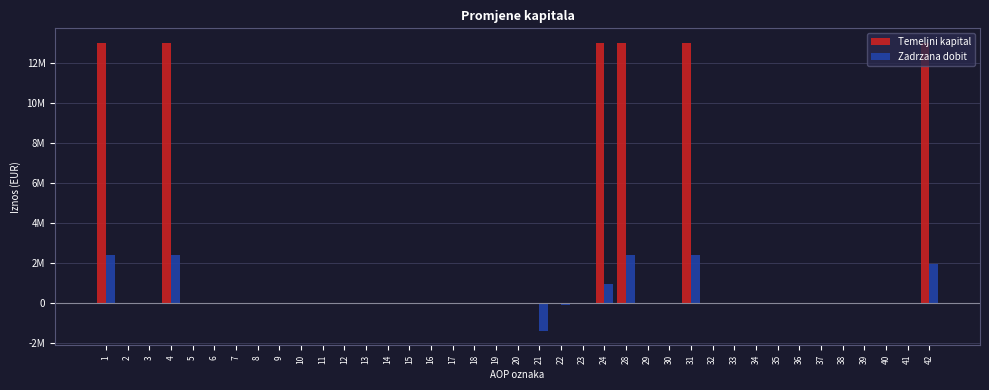

Reading right to left, extract all data points from this chart.

Temeljni kapital: 13033800	0	0	0	0	0	0	0	0	0	0	13033800	0	0	13033800	13033805	0	0	0	0	0	0	0	0	0	0	0	0	0	0	0	0	0	0	0	13033805	0	0	13033805
Zadrzana dobit: 1994643	0	0	0	0	0	0	0	0	0	0	2405428	0	0	2405428	993821	0	-74574	-1374845	0	0	0	0	0	0	0	0	0	0	0	0	0	0	0	0	2443240	0	0	2443240